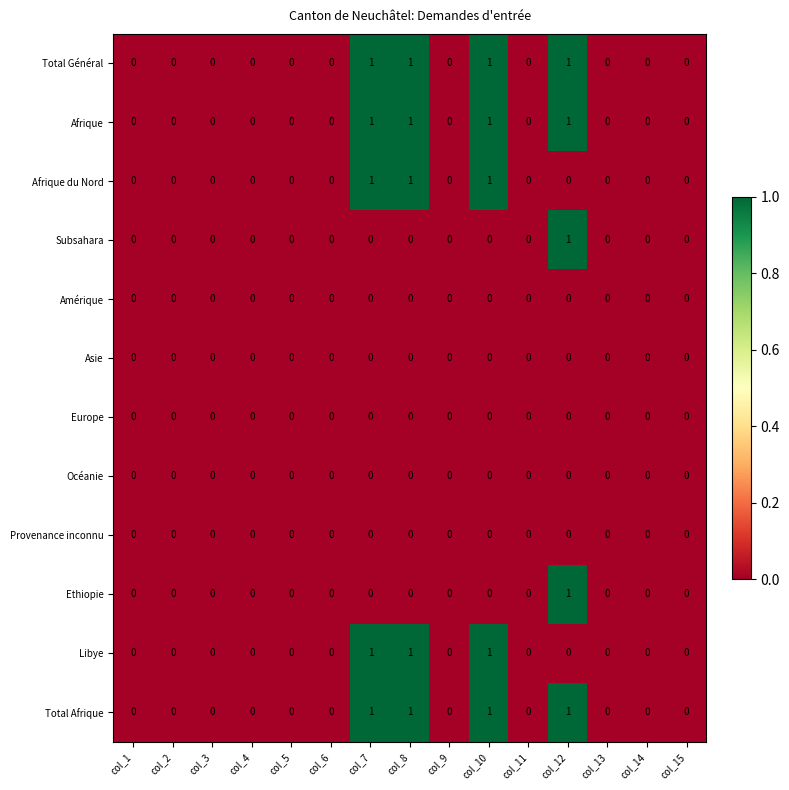

How many categories are shown in the chart?

15